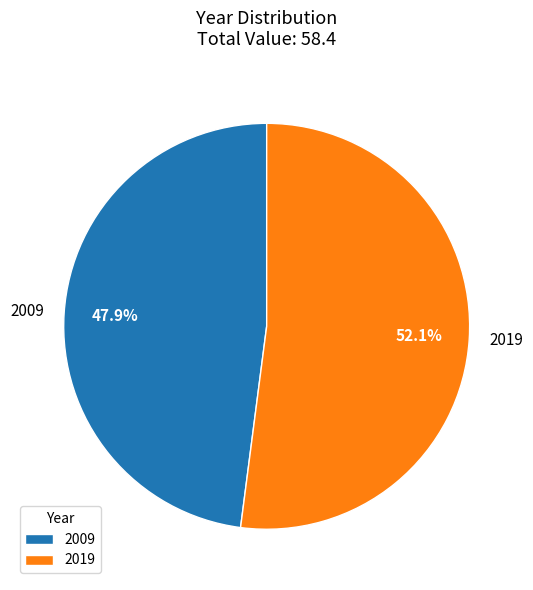

Rank the categories by value from highest to lowest.

2019, 2009